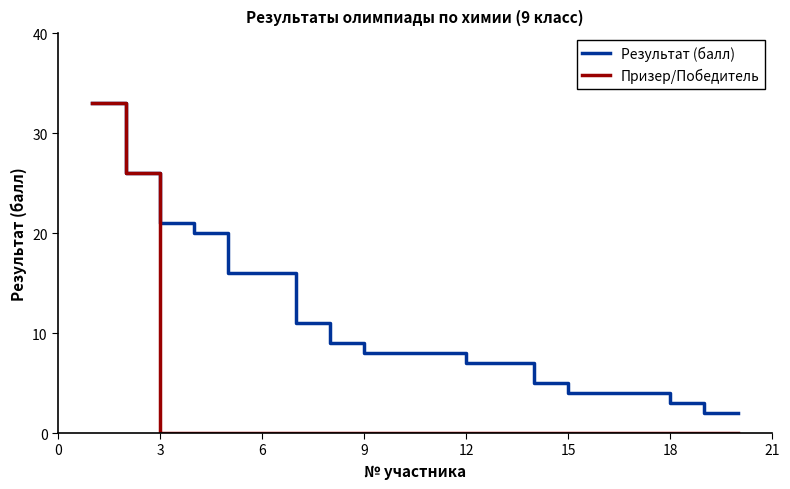

What is the highest value of the Результат (балл) series?

33